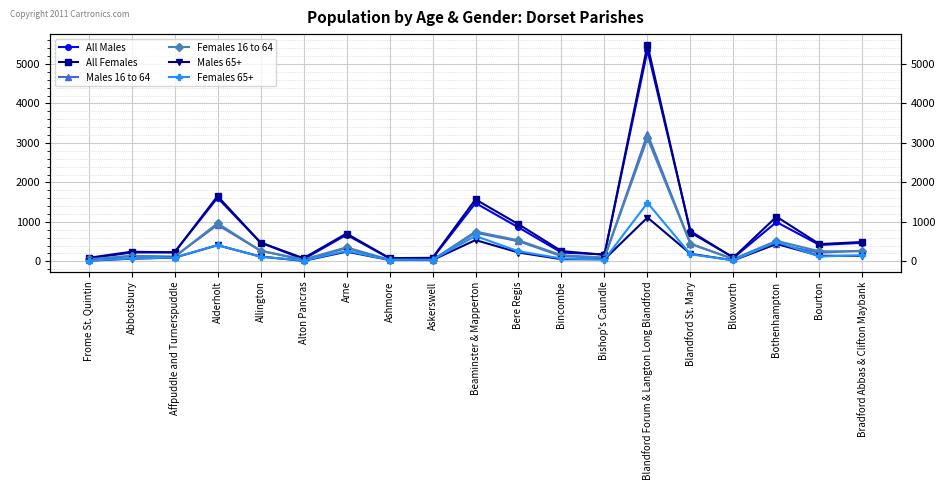

Is it true that Males 65+ equals 1513 at Blandford Forum & Langton Long Blandford?

False